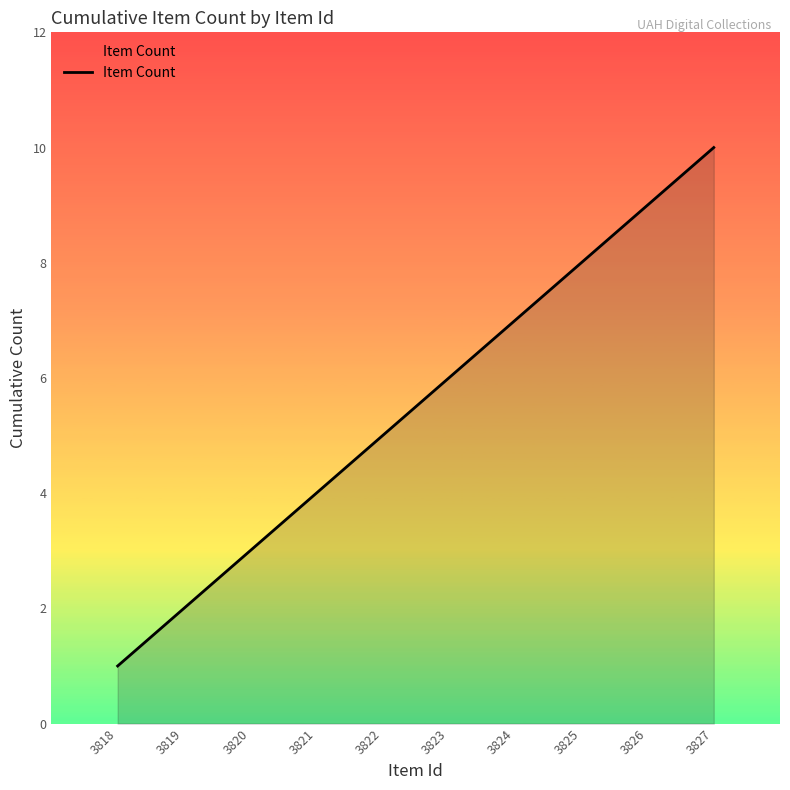

True or false: the data has more than 2 interior local peaks.

False